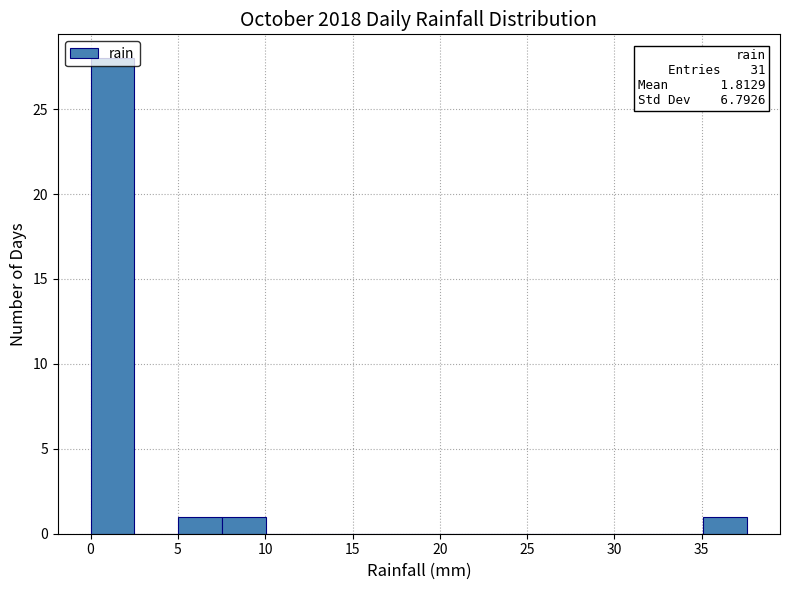

Over which range of the x-axis is the bar tallest?

0.0 to 2.5